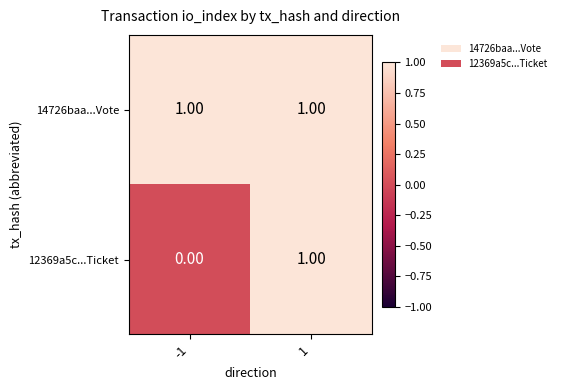

At how many categories does at least one series exceed 0?

2